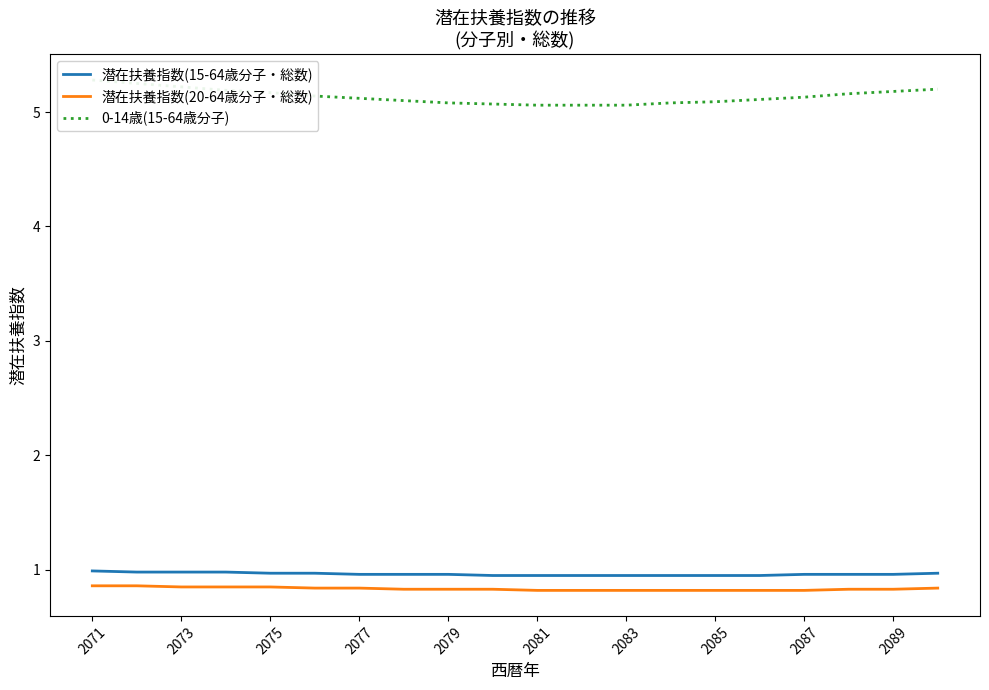

What is the average value of the 潜在扶養指数(15-64歳分子・総数) series?

1.0